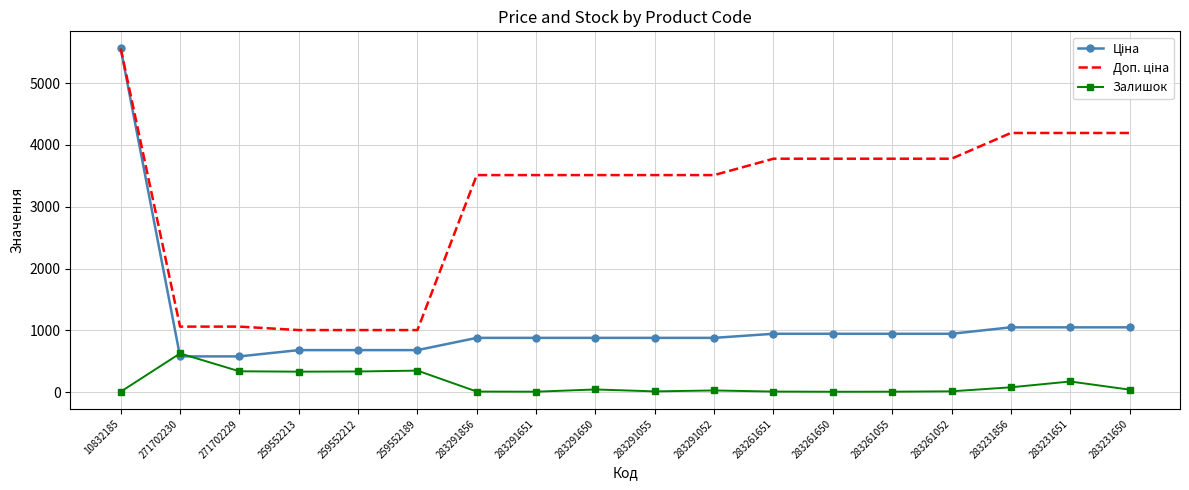

At which category is the sum across all series the highest?

10832185